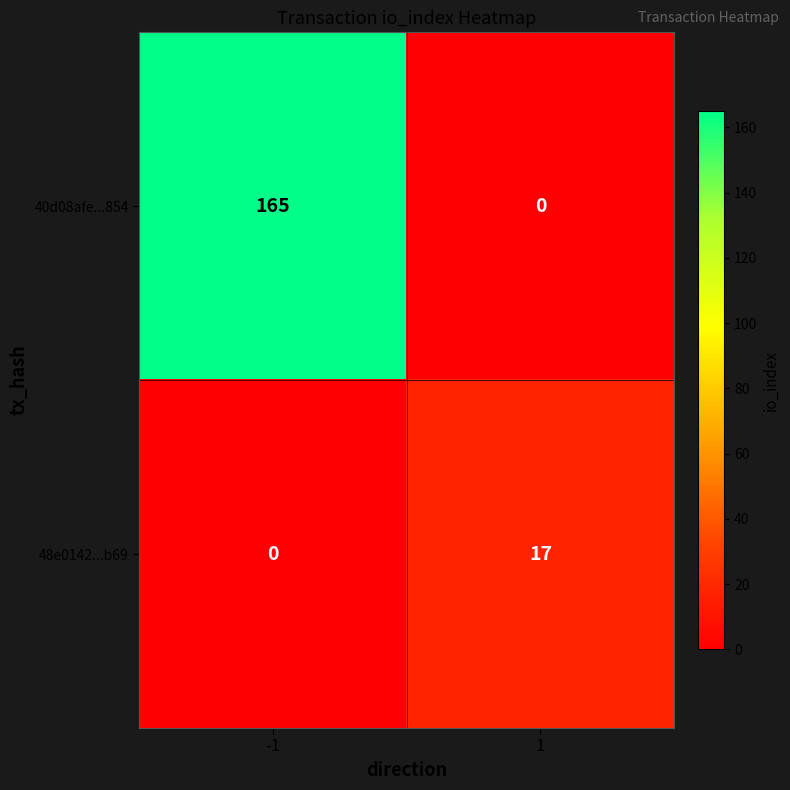

What is the difference between the 40d08afe...854 values at -1 and 1?

165